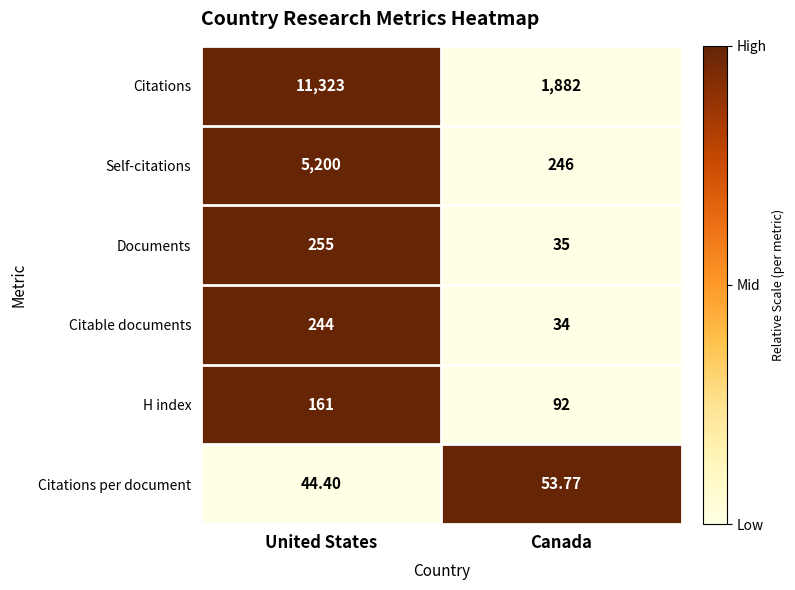

At United States, list the series in order from largest to smallest.

Citations, Self-citations, Documents, Citable documents, H index, Citations per document